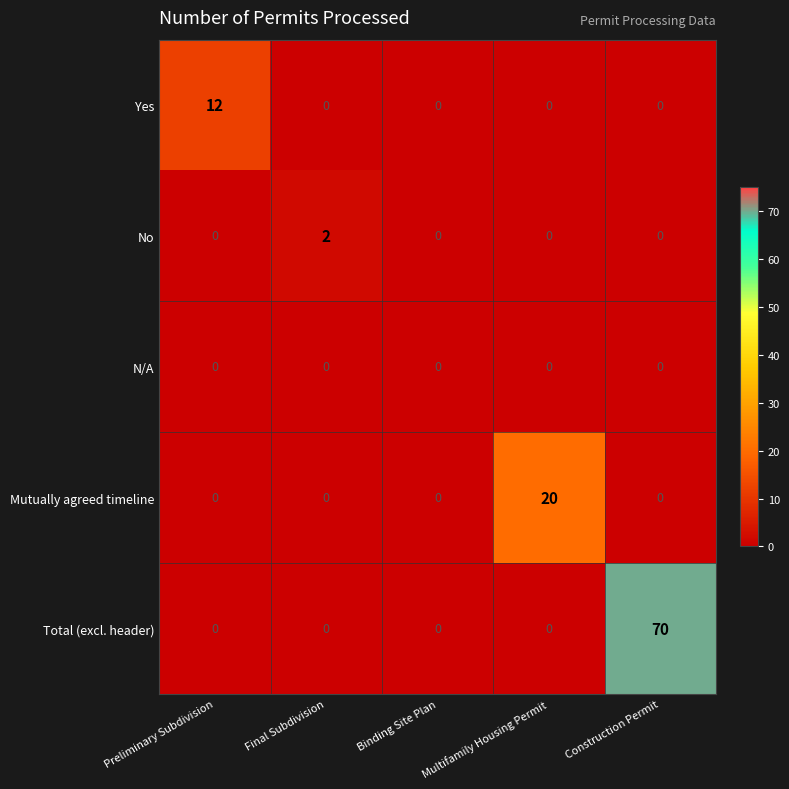

How many positive values does the No series have?

1